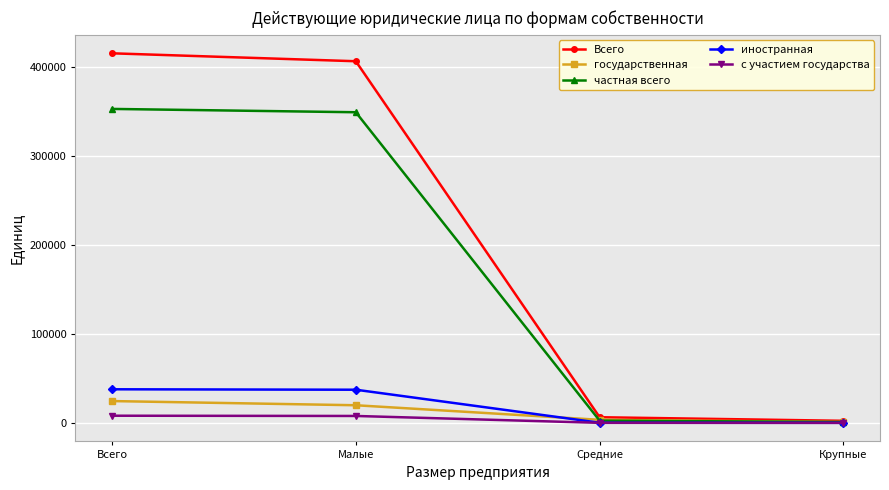

At which label does государственная reach its peak?

Всего